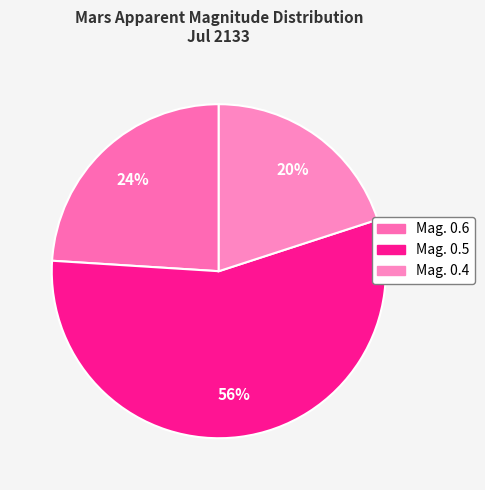

To the nearest percent, what portion does Mag. 0.5 represent?

56%